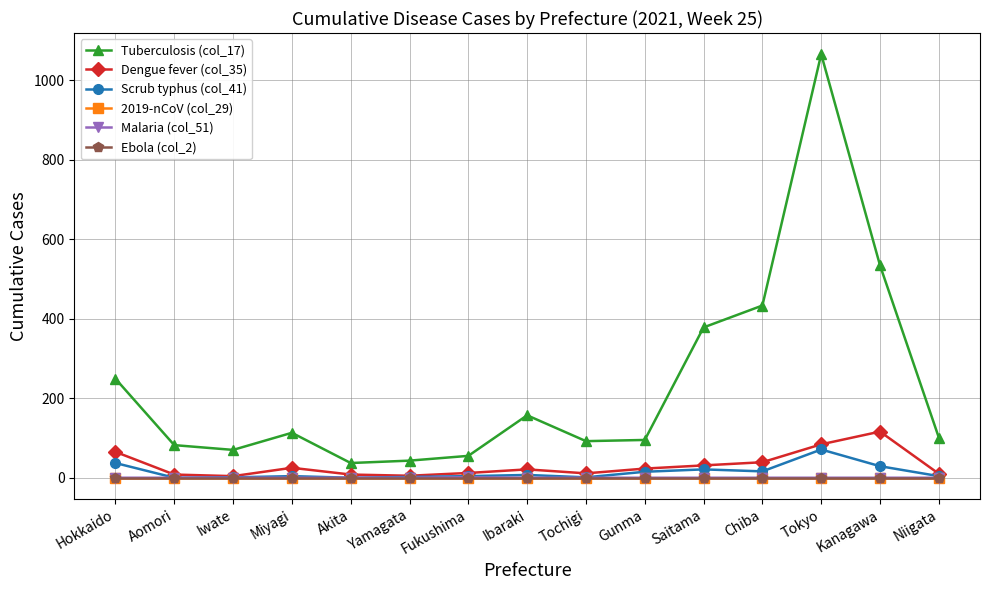

What is the difference between the maximum and second lowest values in the Dengue fever (col_35) series?

111